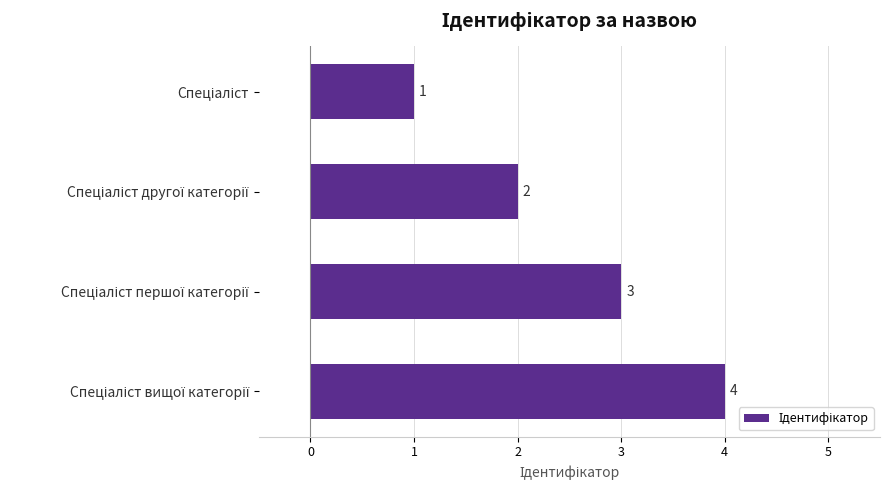

Count the values in the range 2 to 4.

3